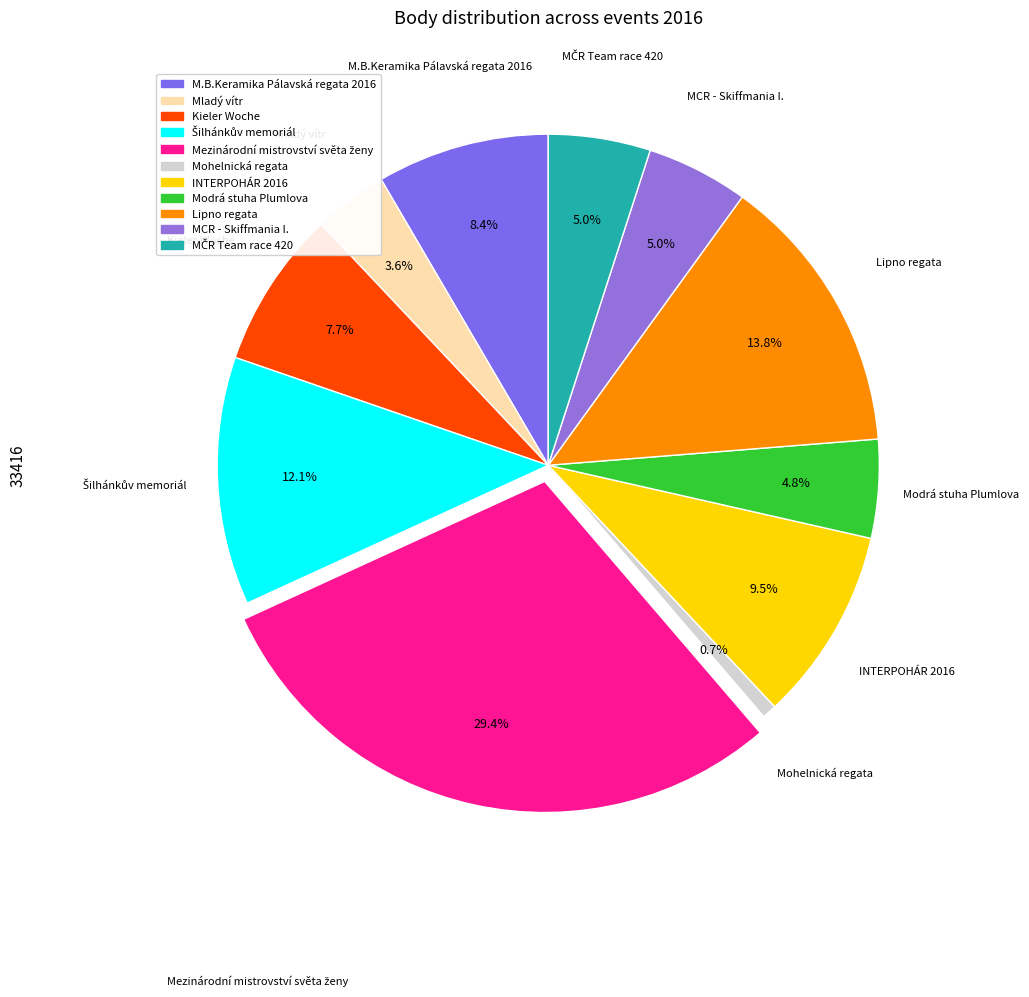

What percentage do Kieler Woche and Mladý vítr together represent?

11.3%